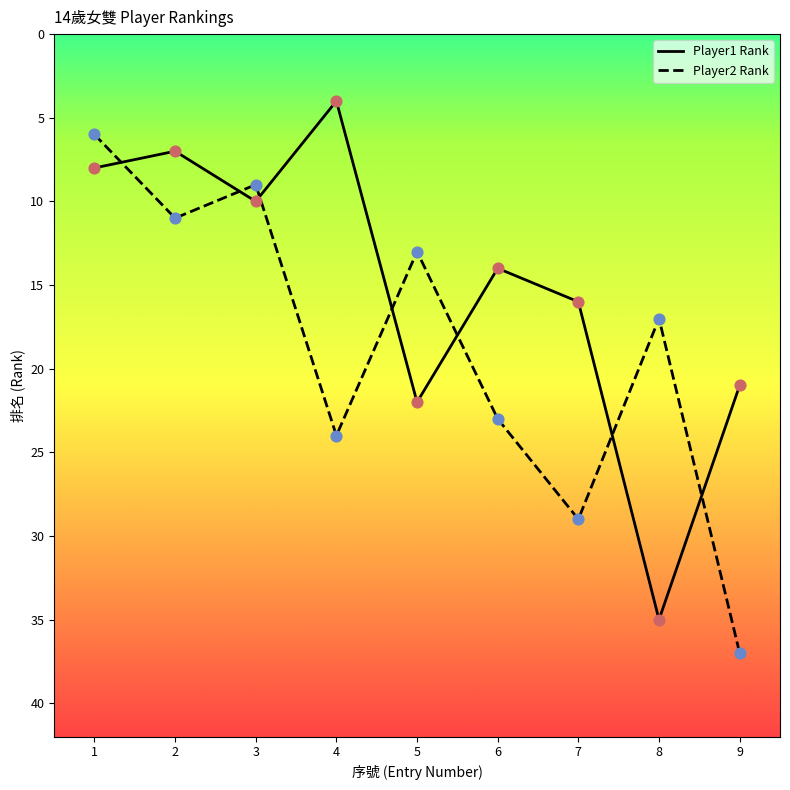

Which series has the largest total across all categories?

Player2 Rank